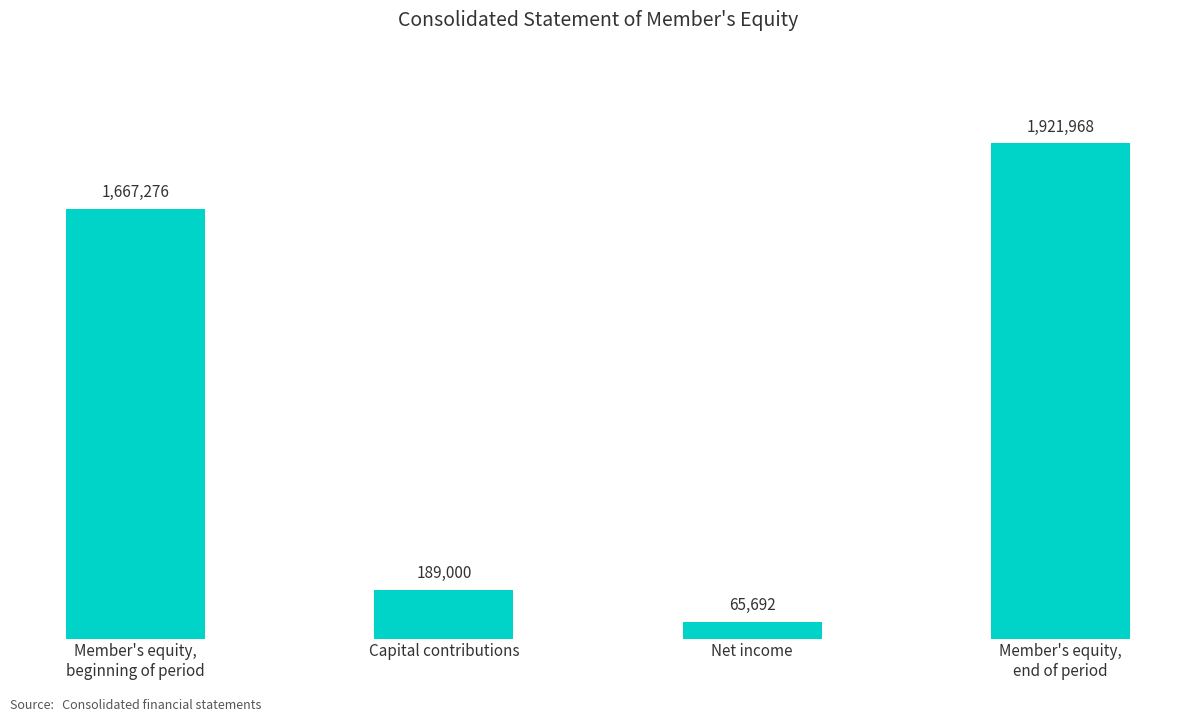

What value does the data have at Member's equity,
end of period, to the nearest 50?

1921950